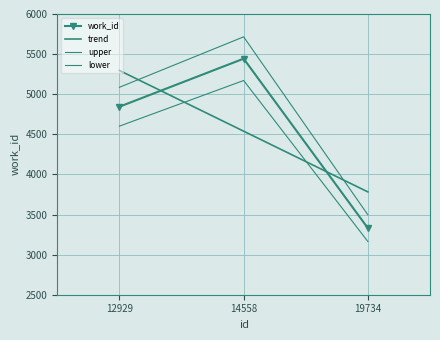

What is the difference between the second highest and minimum values?

1514